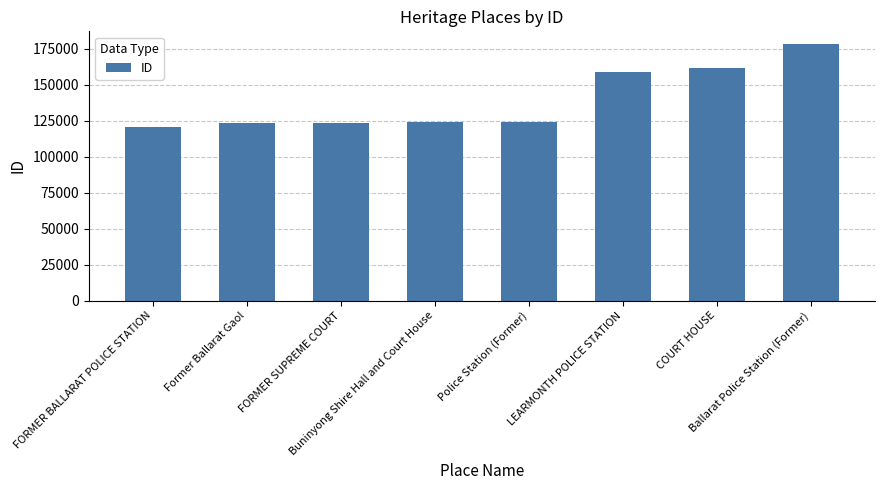

Are the bars horizontal?

No